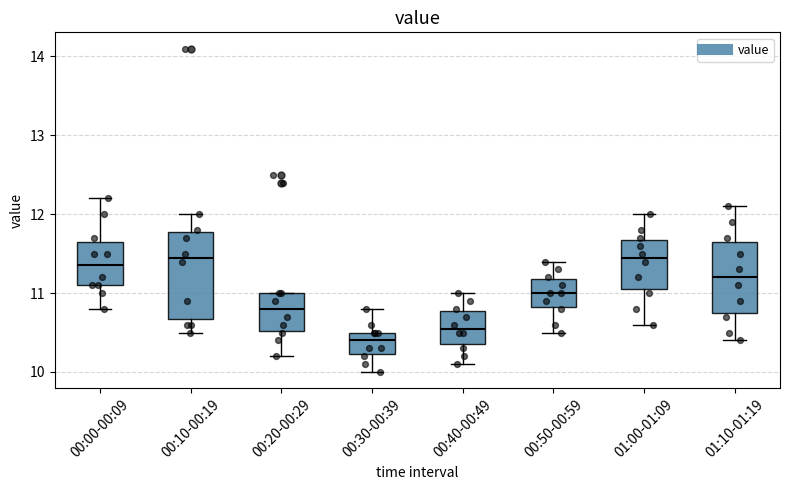

Comparing the boxes themselves (not the whiskers), which one is the tallest?

00:10-00:19